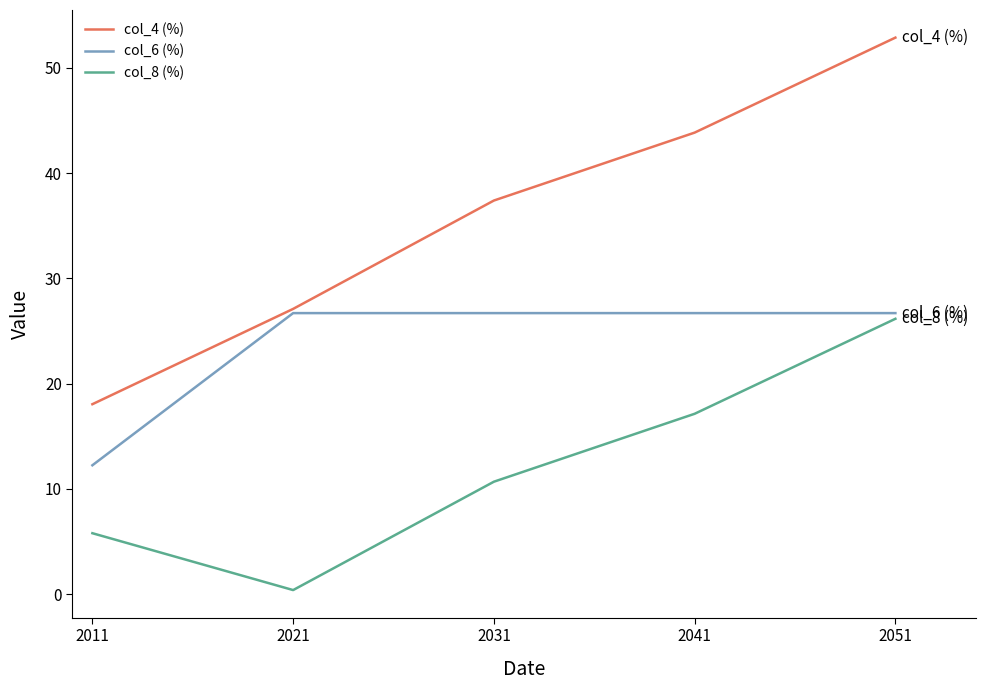

Which series has the largest range (max minus min)?

col_4 (%)